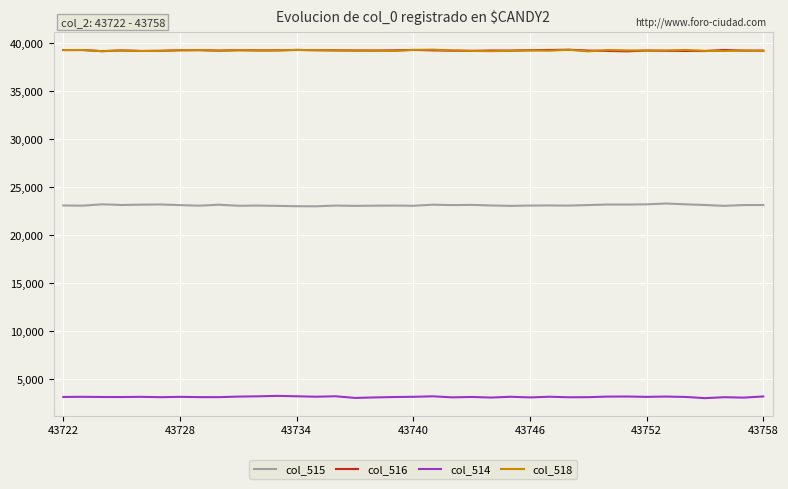

Does the chart have visible grid lines?

Yes